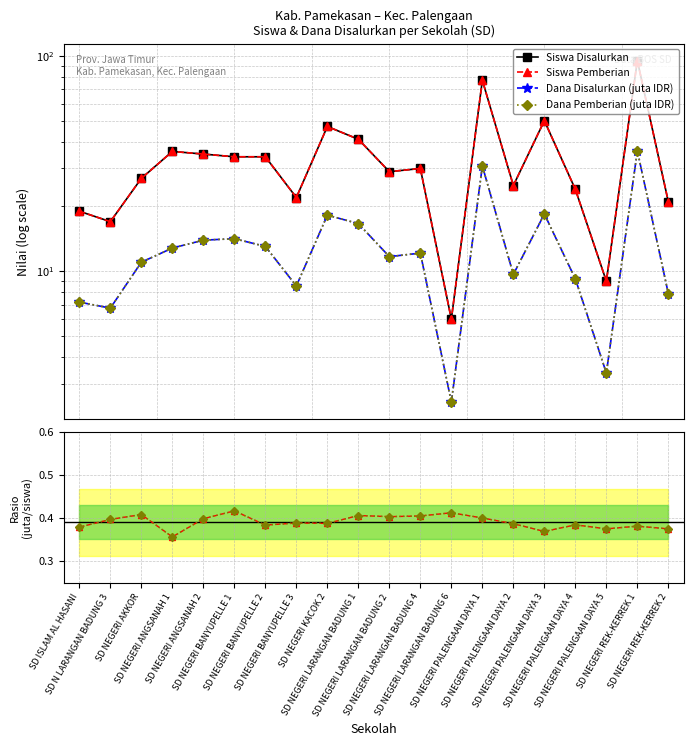

True or false: Rasio Dana/Siswa Disalurkan and Dana Pemberian (juta IDR) cross at least once.

False